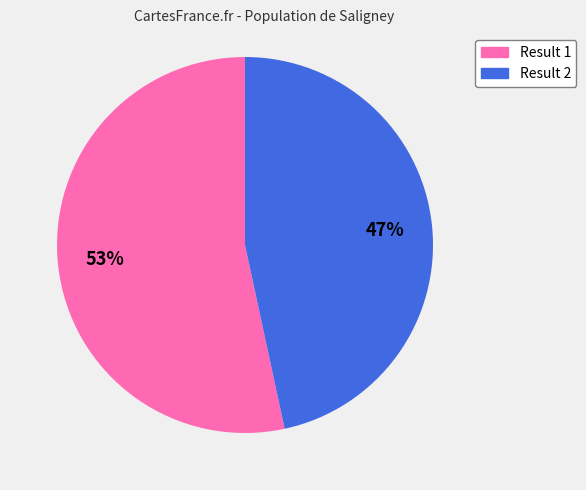

To the nearest percent, what is the average slice percentage?

50%